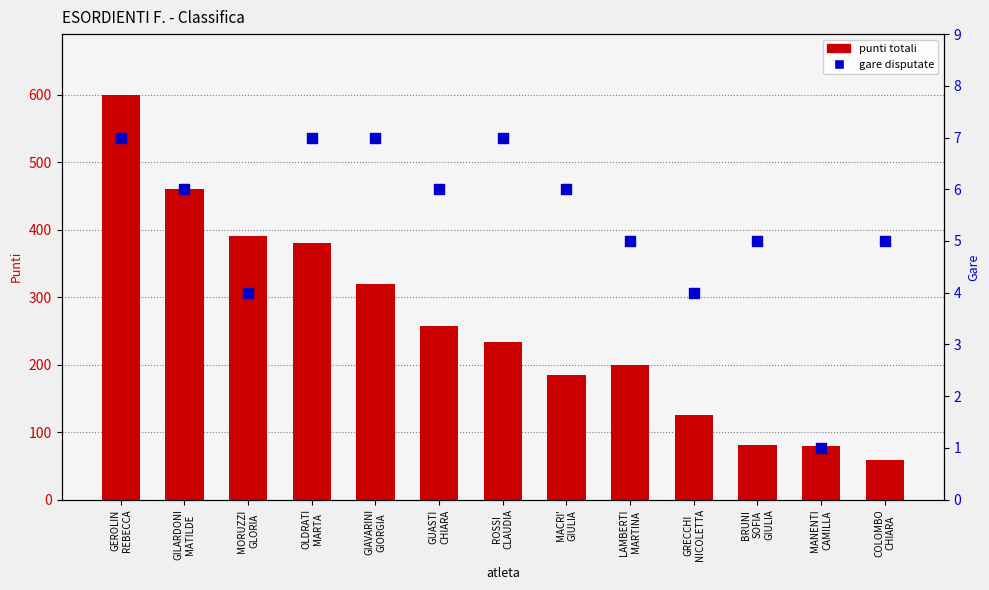

Which series has the widest spread of Y values?

punti totali